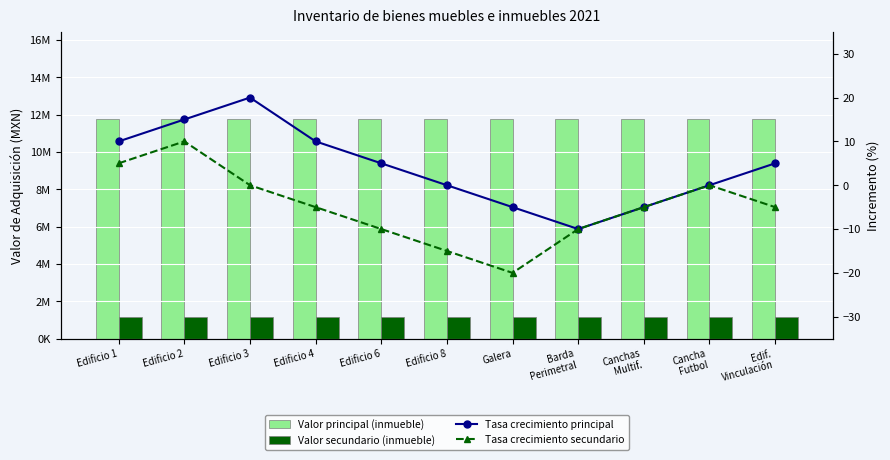

Is it true that Tasa crecimiento principal equals -4 at Barda
Perimetral?

False